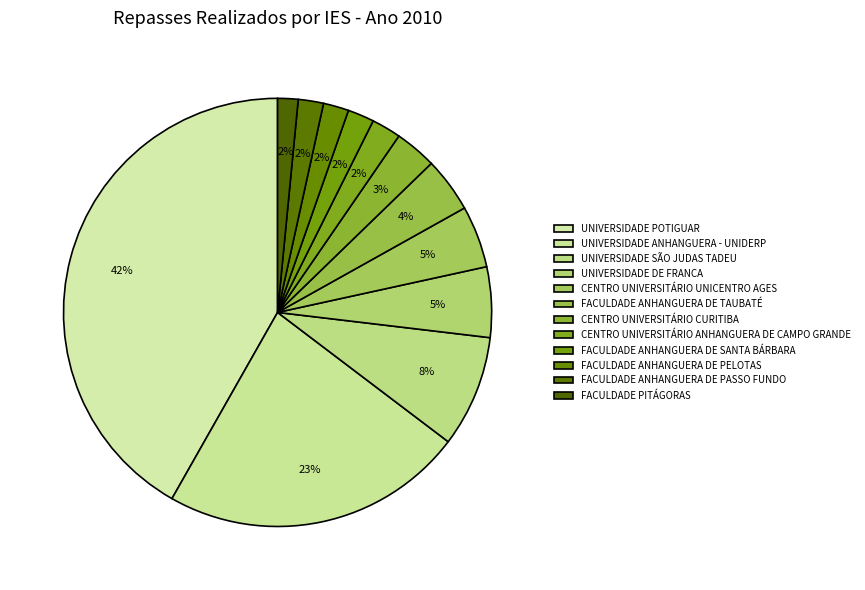

How many segments does this pie chart have?

12